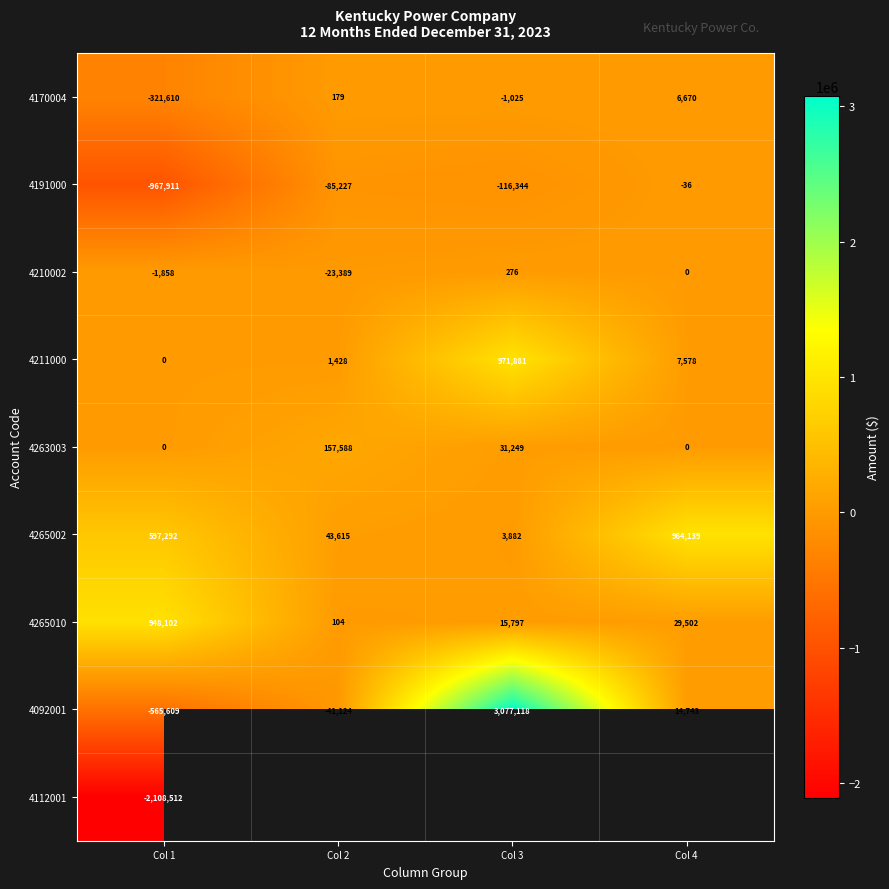

List the labels in order of 4211000 value, smallest first.

Col 1, Col 2, Col 4, Col 3